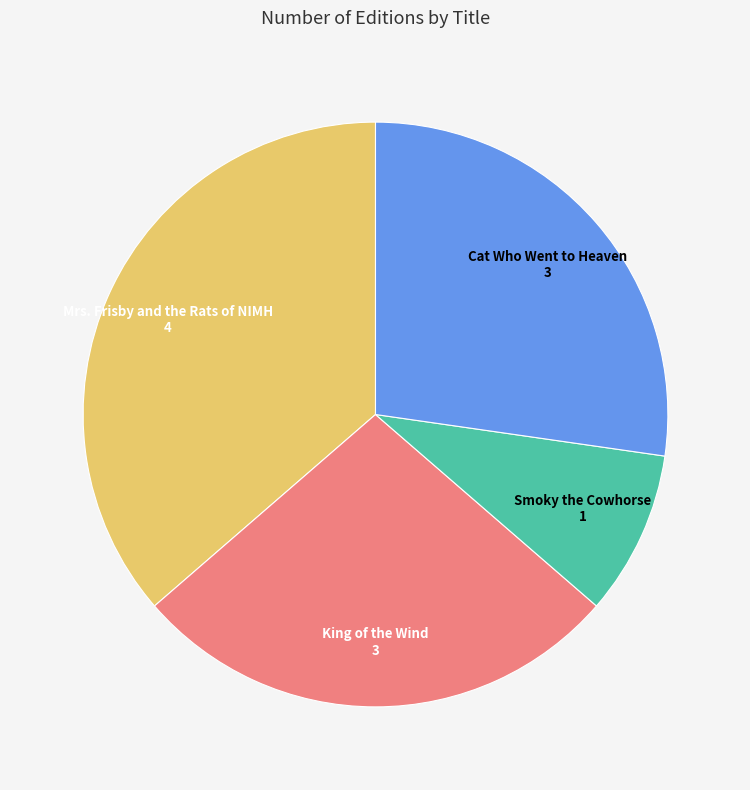

Is there a majority slice in this chart?

No